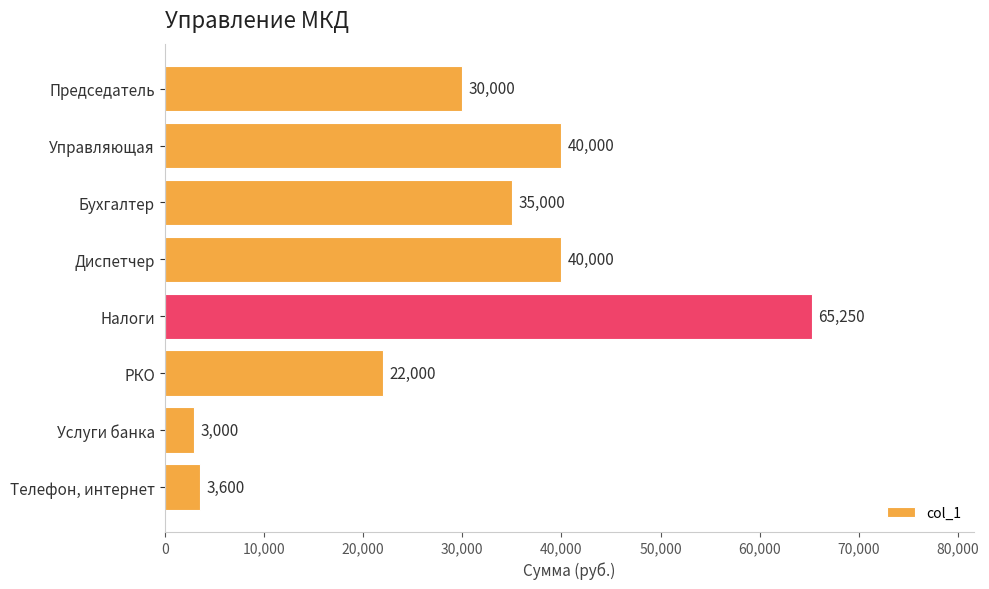

What is the difference between the maximum and minimum values?

62250